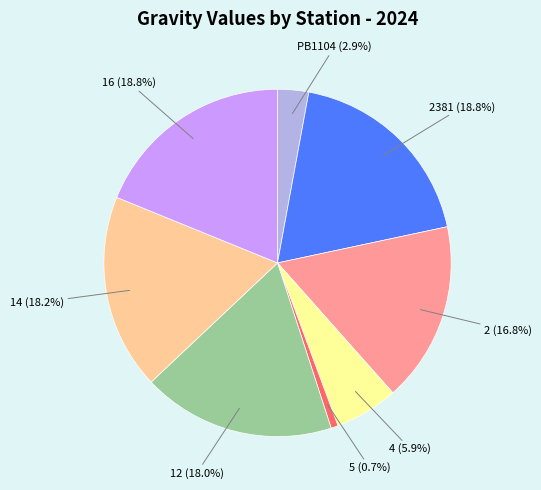

Is there any slice that represents more than half of the pie?

No